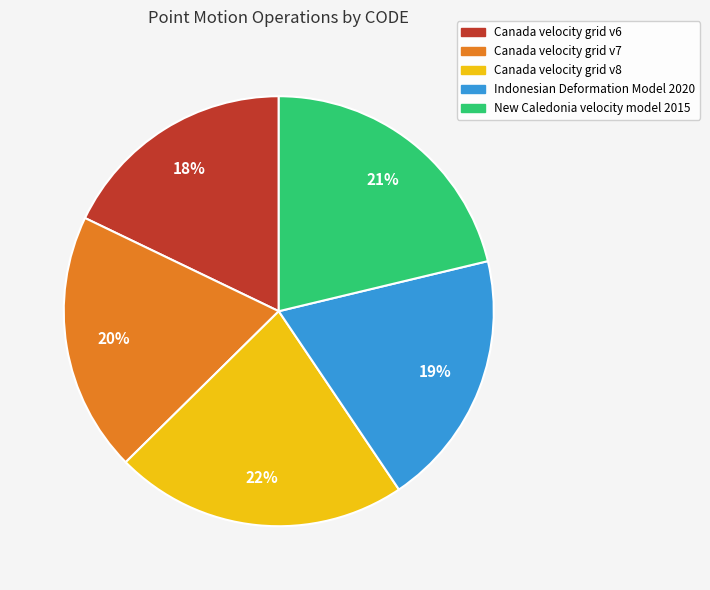

What percentage is the Indonesian Deformation Model 2020 slice, to the nearest percent?

19%